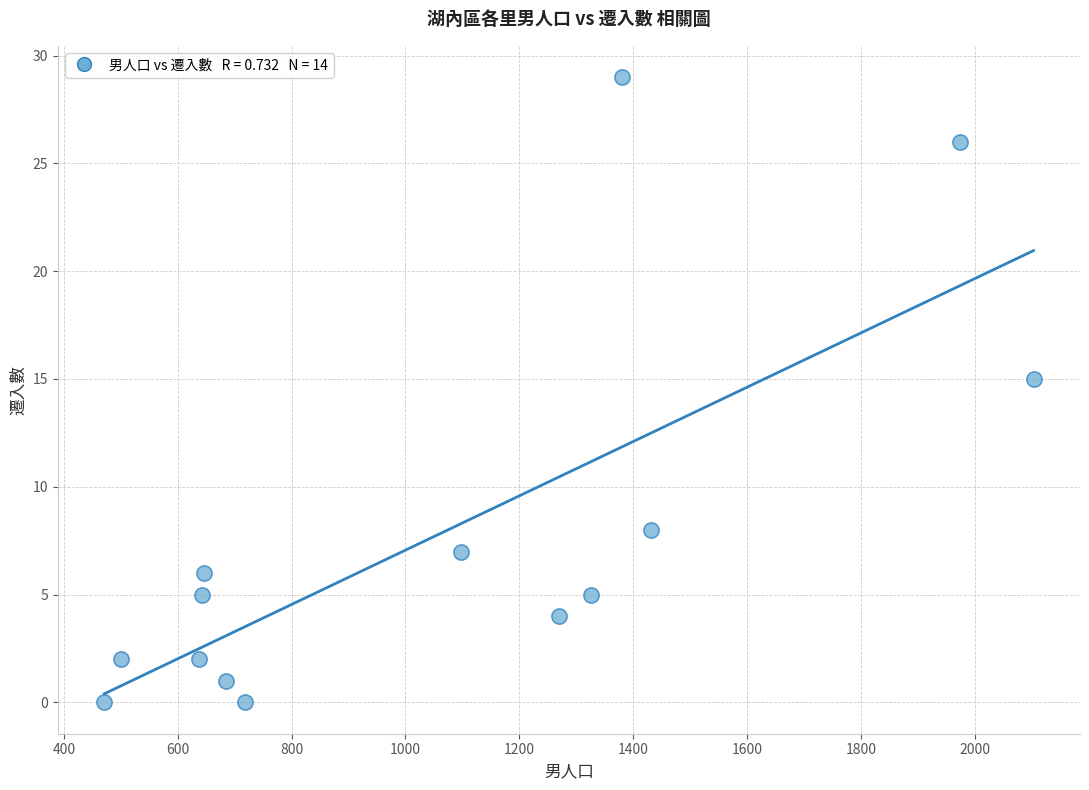

What Y value in the scatter plot is closest to 14?

15